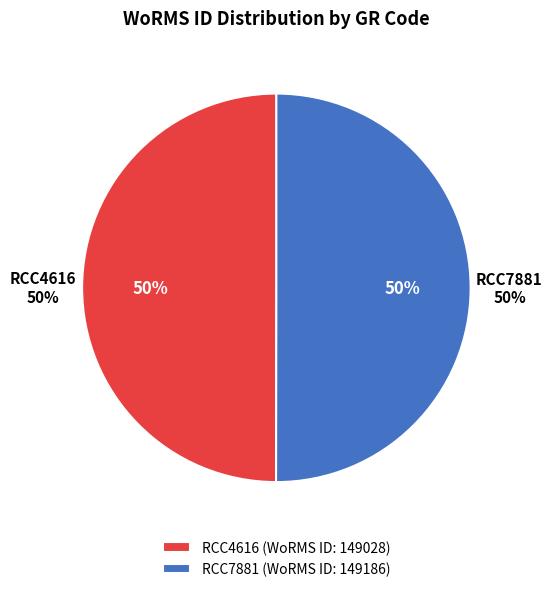

Is it true that RCC7881 is 50% of the pie?

True